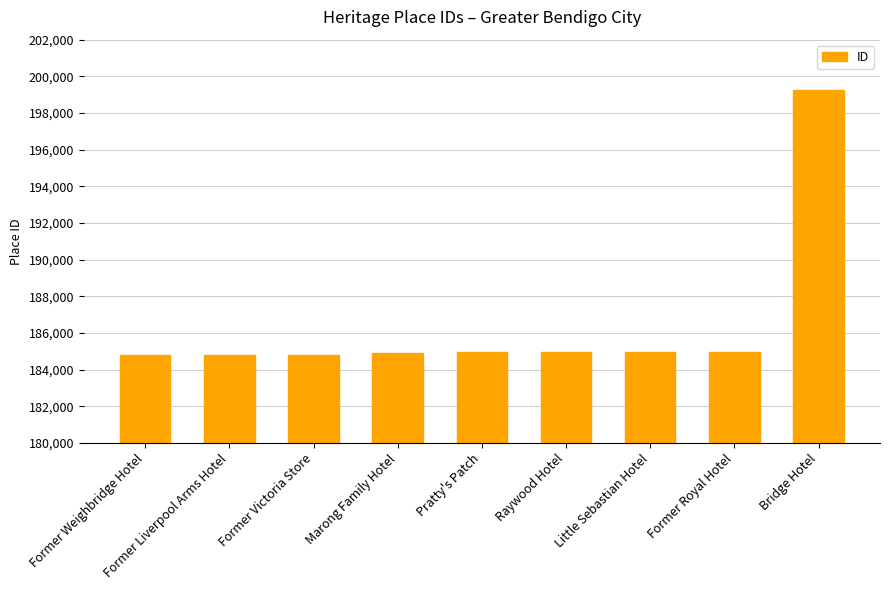

Does the chart contain any negative values?

No